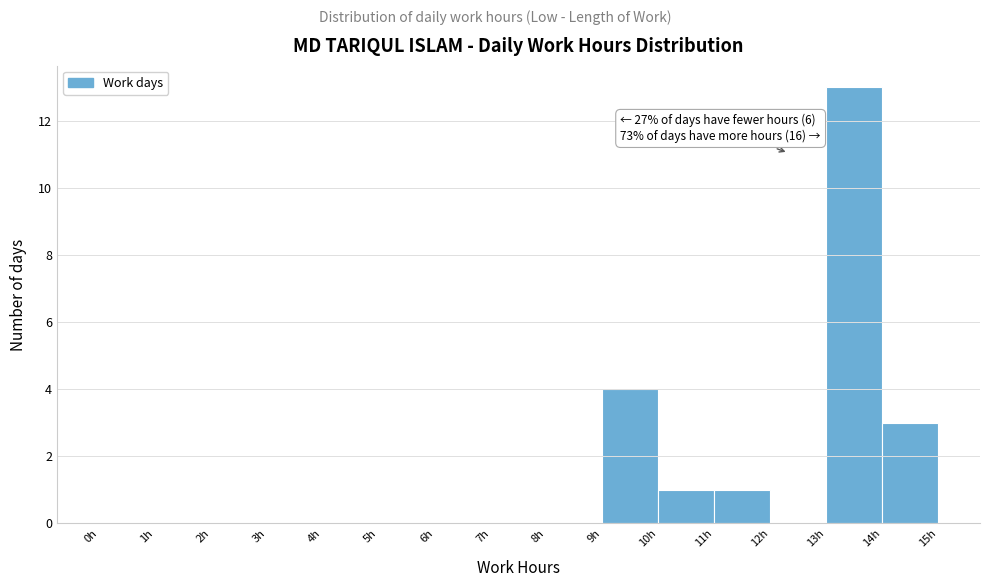

Which range on the x-axis has the tallest bar?

13 to 14